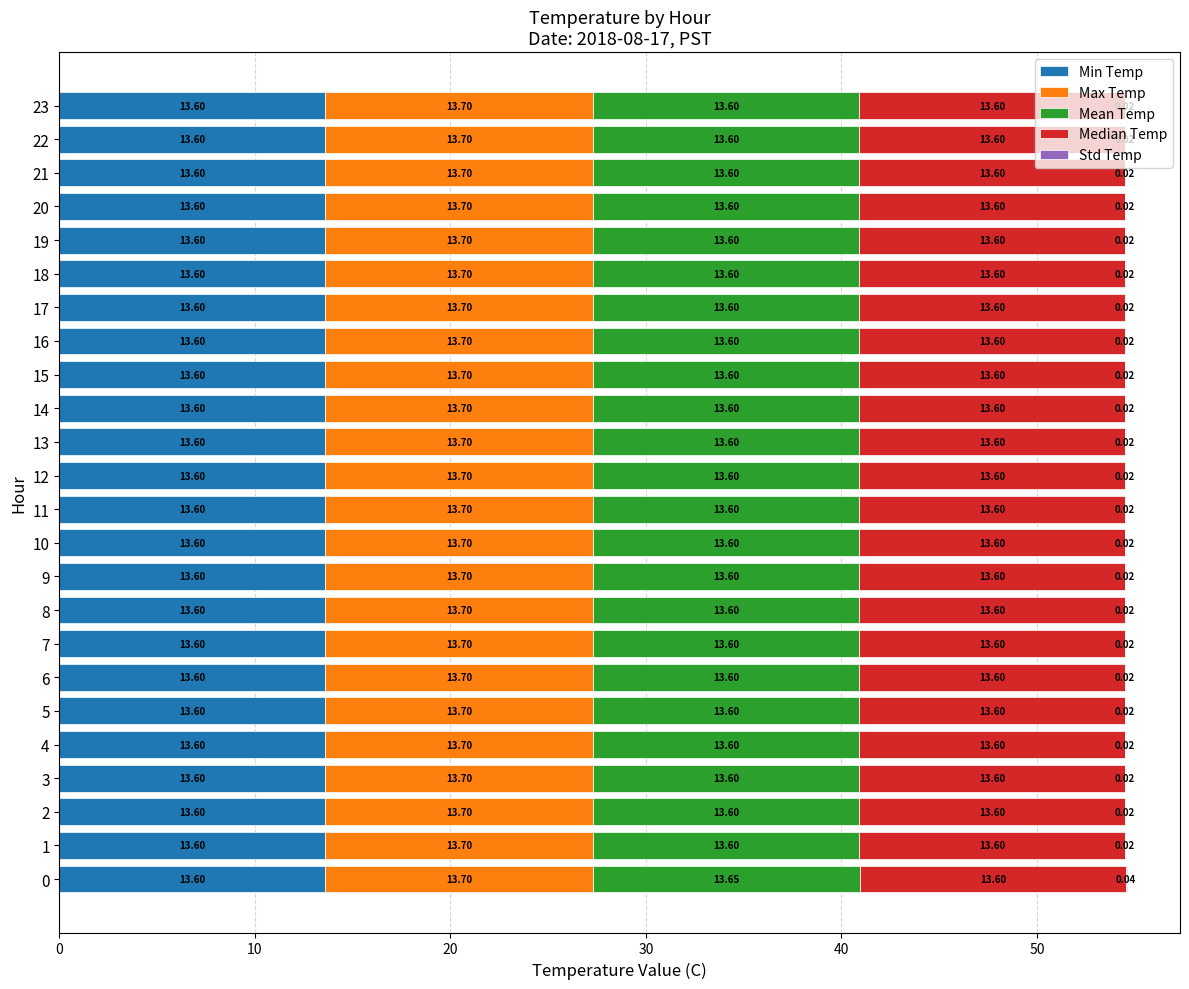

What is the total value across all series at 9?

54.5